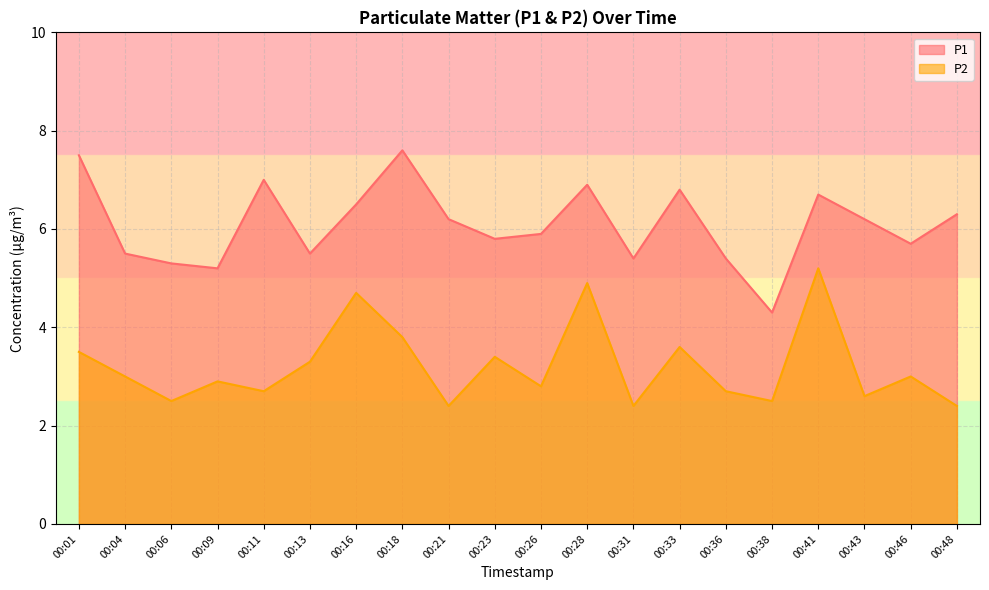

Count the number of categories in the chart.

20